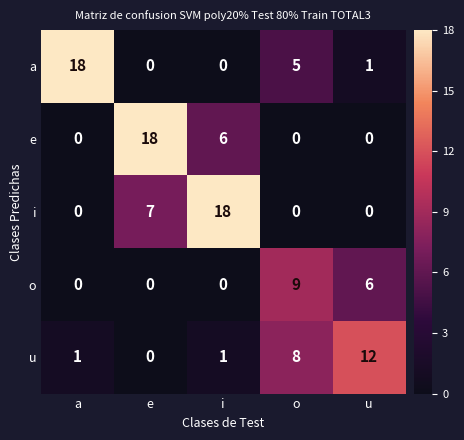

Reading left to right, list all the values displayed in this chart.

a: a=18	e=0	i=0	o=5	u=1
e: a=0	e=18	i=6	o=0	u=0
i: a=0	e=7	i=18	o=0	u=0
o: a=0	e=0	i=0	o=9	u=6
u: a=1	e=0	i=1	o=8	u=12